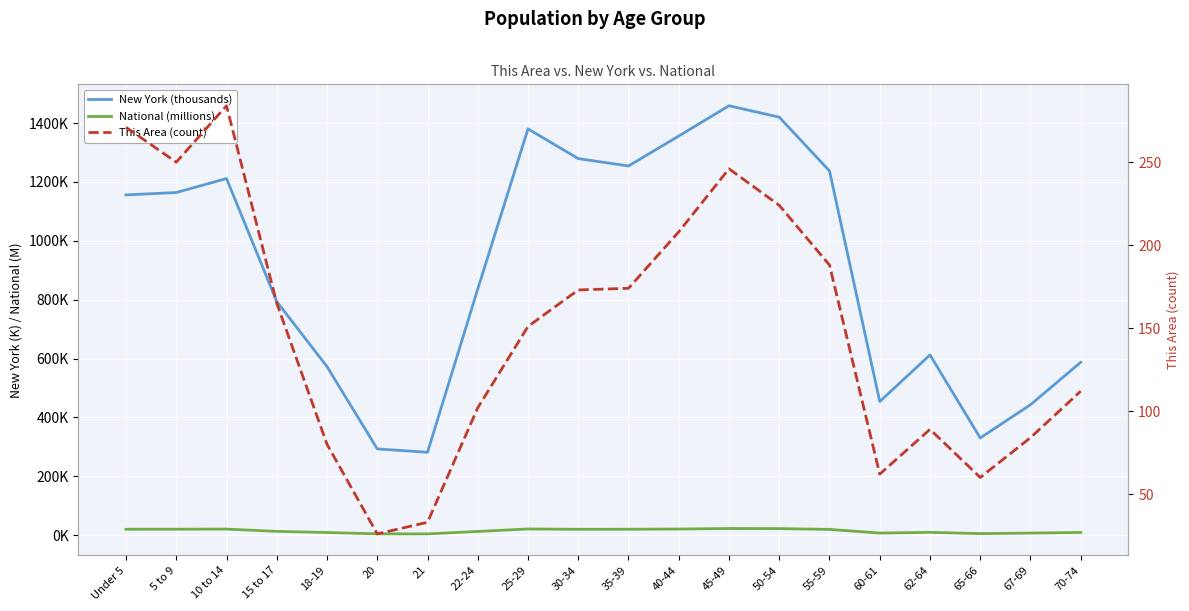

What is the sum of all New York (thousands) values?

18120.8